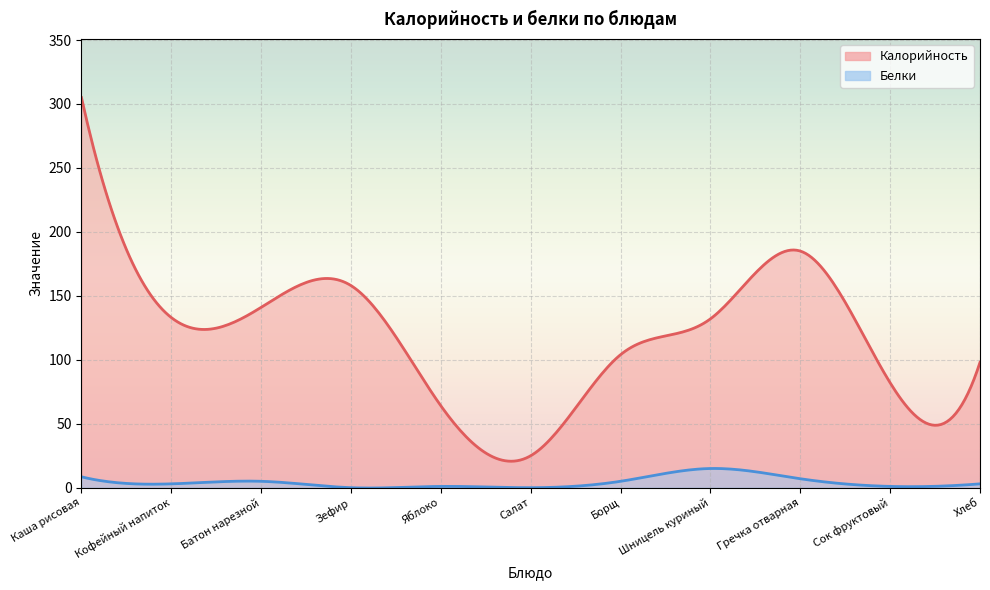

How many values in the Калорийность series exceed 132?

5